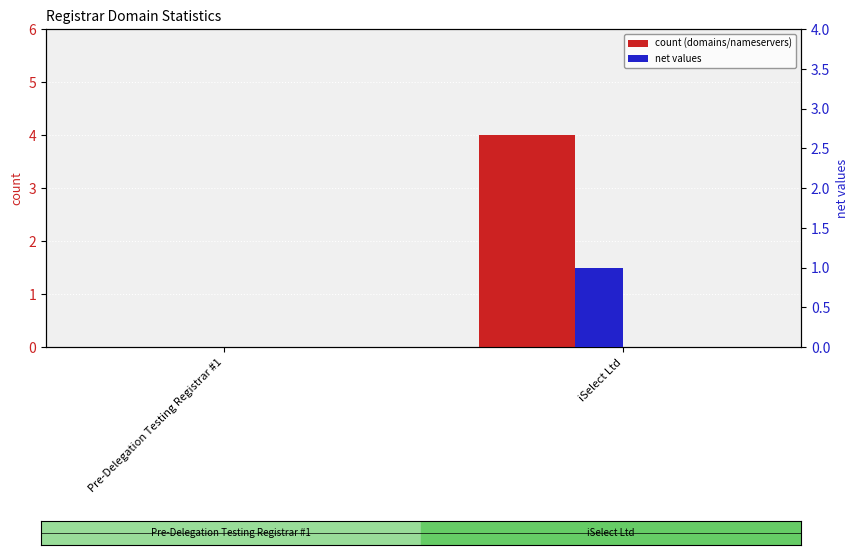

Where is net-renews-1-yr nearest to the value 0?

Pre-Delegation Testing Registrar #1